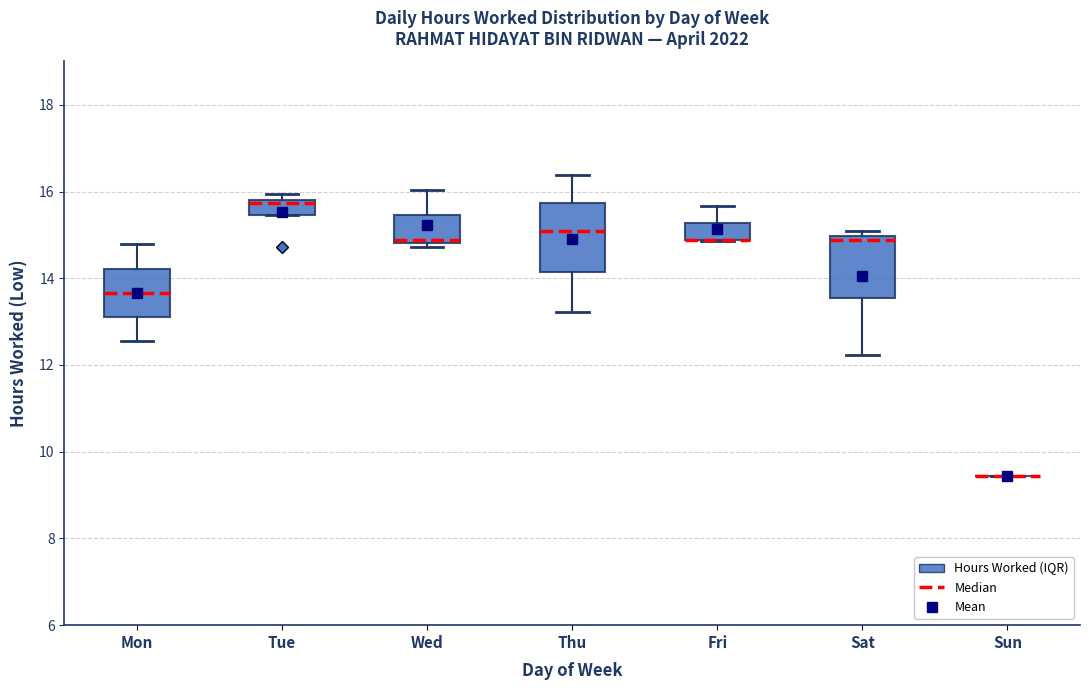

Reading left to right, transcribe this box plot: for each box, give where its median line is, the range the box spans, and where its two whiskers end, as read against the y-axis. The values are not printed on the chart, so give them approximately, as read against the axis.

Mon: median 13.6, box 13.2 to 14.2, whiskers 12.6 to 14.8
Tue: median 15.8 (just below the box's upper edge), box 15.4 to 15.8, whiskers 15.4 to 16.0
Wed: median 14.8 (just above the box's lower edge), box 14.8 to 15.4, whiskers 14.8 (just below the box's lower edge) to 16.0
Thu: median 15.0, box 14.2 to 15.8, whiskers 13.2 to 16.4
Fri: median 14.8 (drawn on the box's lower edge), box 14.8 to 15.2, whiskers 14.8 to 15.6
Sat: median 14.8, box 13.6 to 15.0, whiskers 12.2 to 15.0 (just above the box's upper edge)
Sun: box collapsed to a line at 9.4, whiskers 9.4 to 9.4